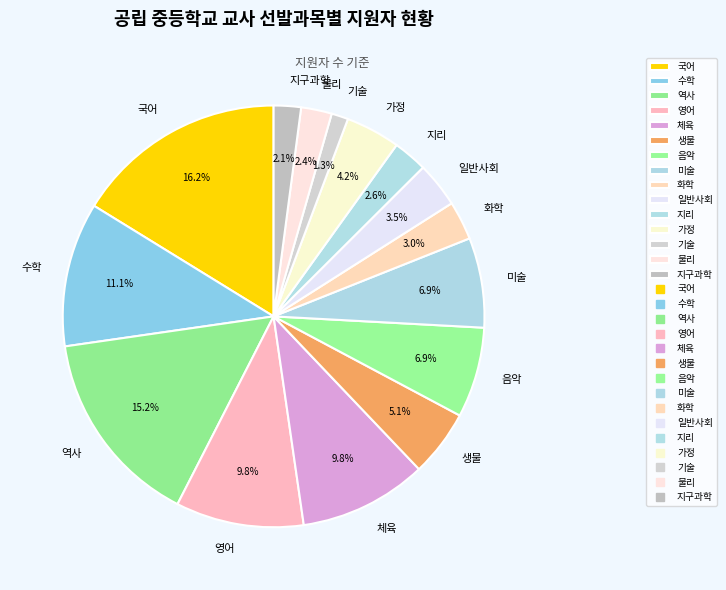

How much of the chart is everything except 화학?

97.0%